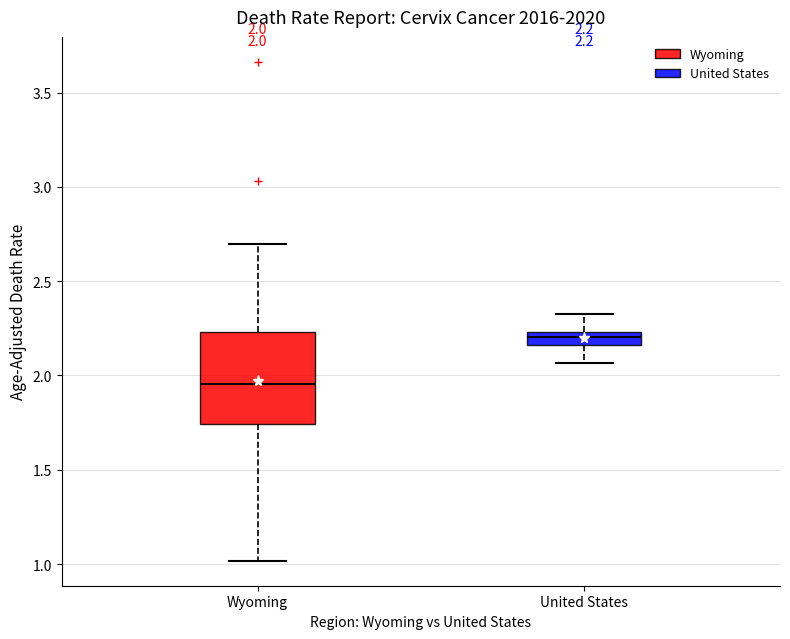

Comparing the boxes themselves (not the whiskers), which one is the tallest?

Wyoming